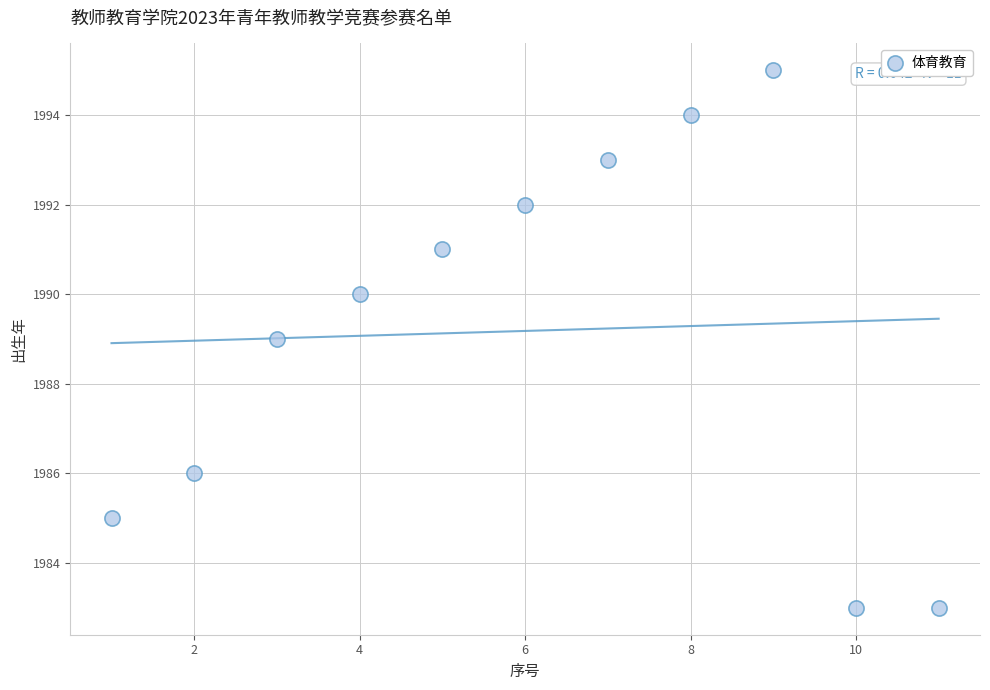

What is the average X value?

6